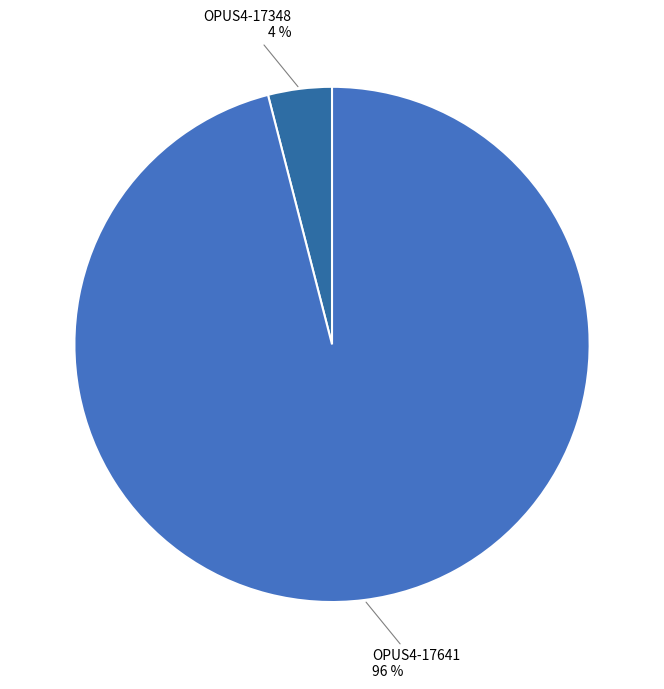

Approximately how many times larger is the value at OPUS4-17641 compared to OPUS4-17348?

24.0